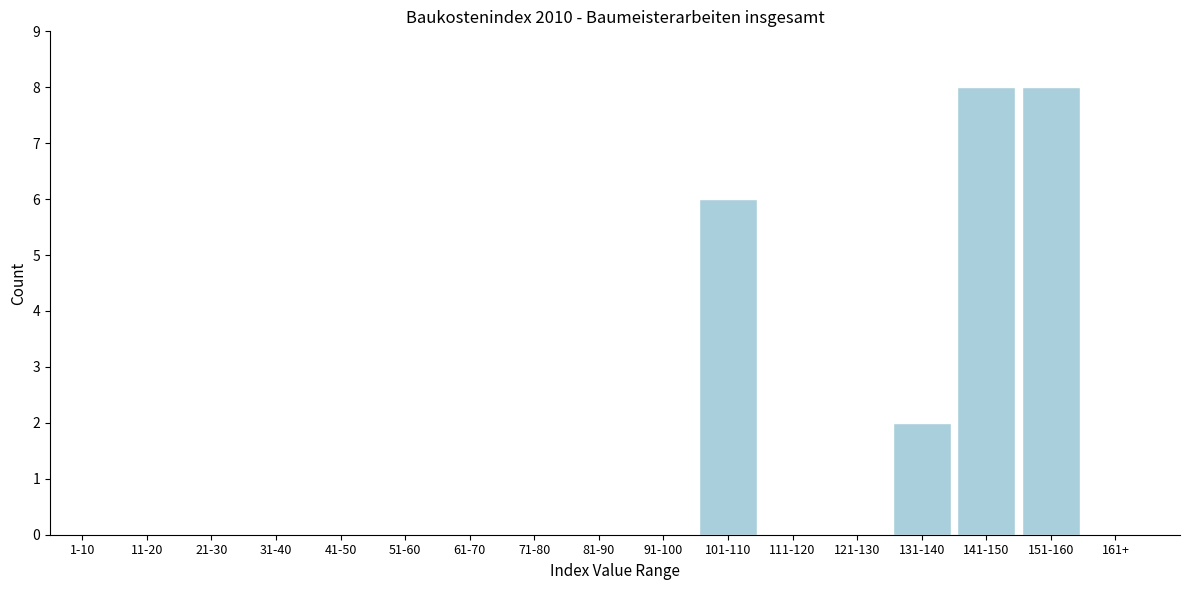

Reading right to left, transcribe all the data shown in this chart.

161+=0	151-160=8	141-150=8	131-140=2	121-130=0	111-120=0	101-110=6	91-100=0	81-90=0	71-80=0	61-70=0	51-60=0	41-50=0	31-40=0	21-30=0	11-20=0	1-10=0